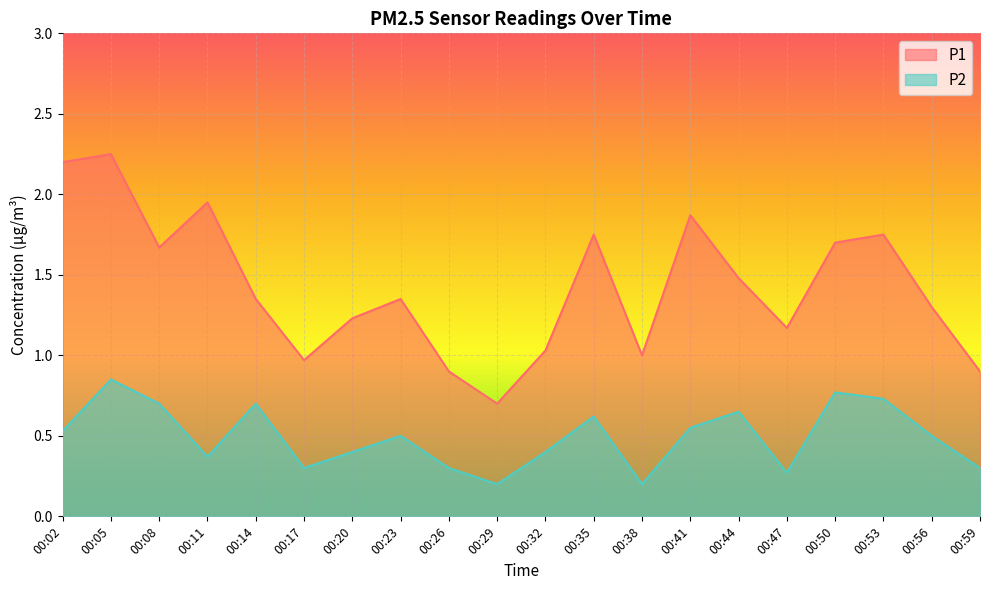

Rank the categories by P2 value from highest to lowest.

00:05, 00:50, 00:53, 00:08, 00:14, 00:44, 00:35, 00:41, 00:02, 00:23, 00:56, 00:20, 00:32, 00:11, 00:17, 00:26, 00:59, 00:47, 00:29, 00:38